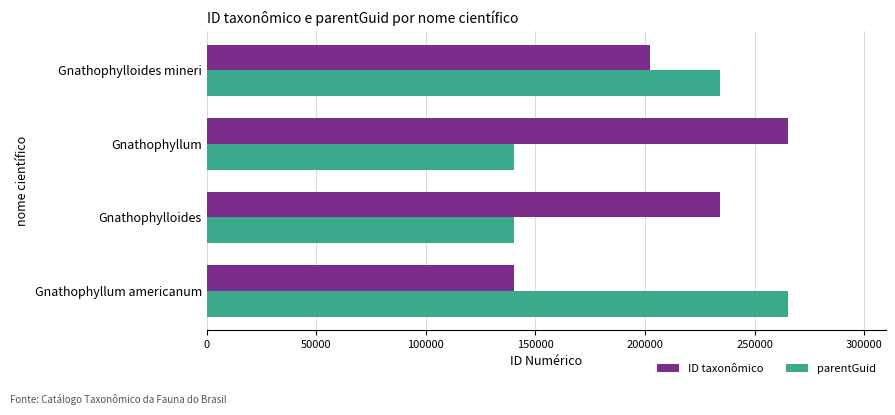

Which series has the largest total across all categories?

ID taxonômico